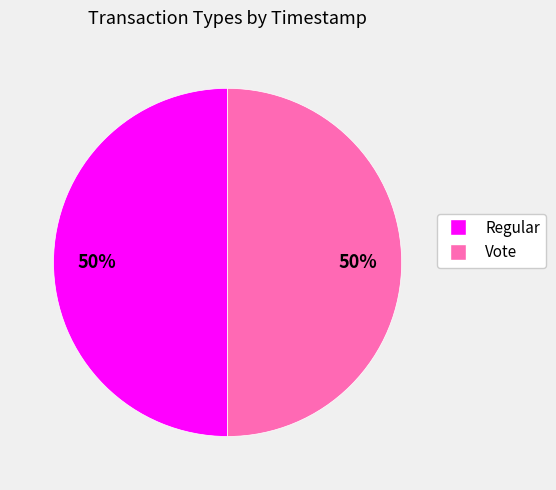

To the nearest percent, what portion does Vote represent?

50%